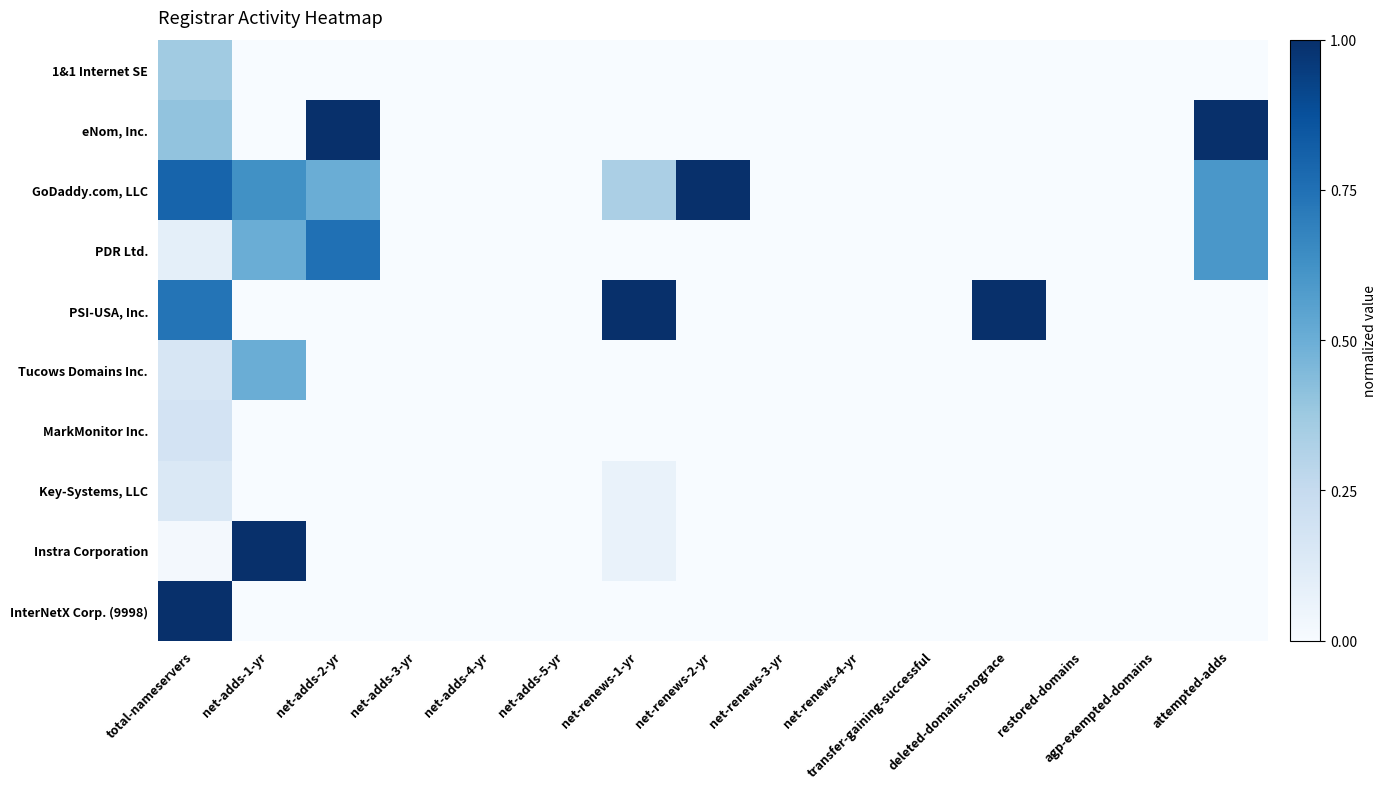

At agp-exempted-domains, list the series in order from largest to smallest.

1&1 Internet SE, eNom, Inc., GoDaddy.com, LLC, PDR Ltd., PSI-USA, Inc., Tucows Domains Inc., MarkMonitor Inc., Key-Systems, LLC, Instra Corporation, InterNetX Corp. (9998)